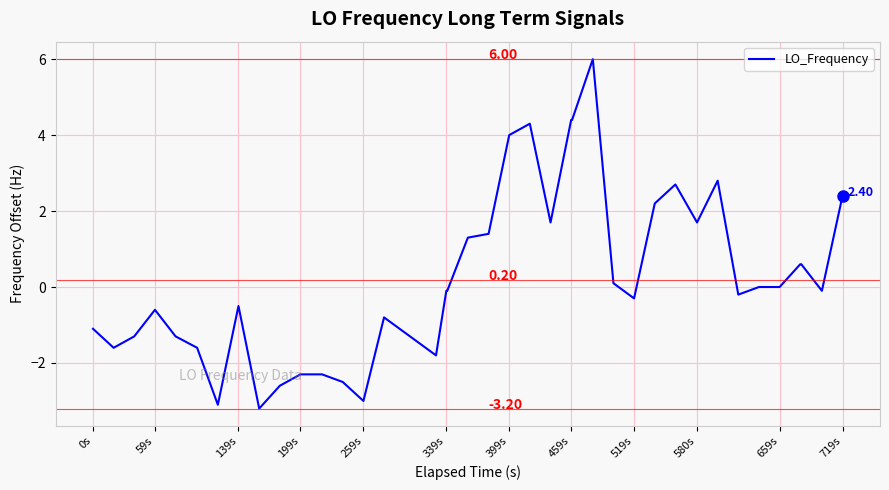

Does the chart have visible grid lines?

Yes